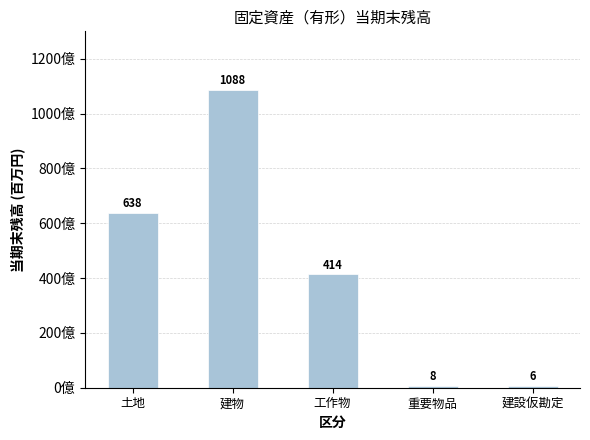

Reading left to right, what are all the values shown in this chart?

土地=63796066286	建物=108781457414	工作物=41354218769	重要物品=766207246	建設仮勘定=551279558